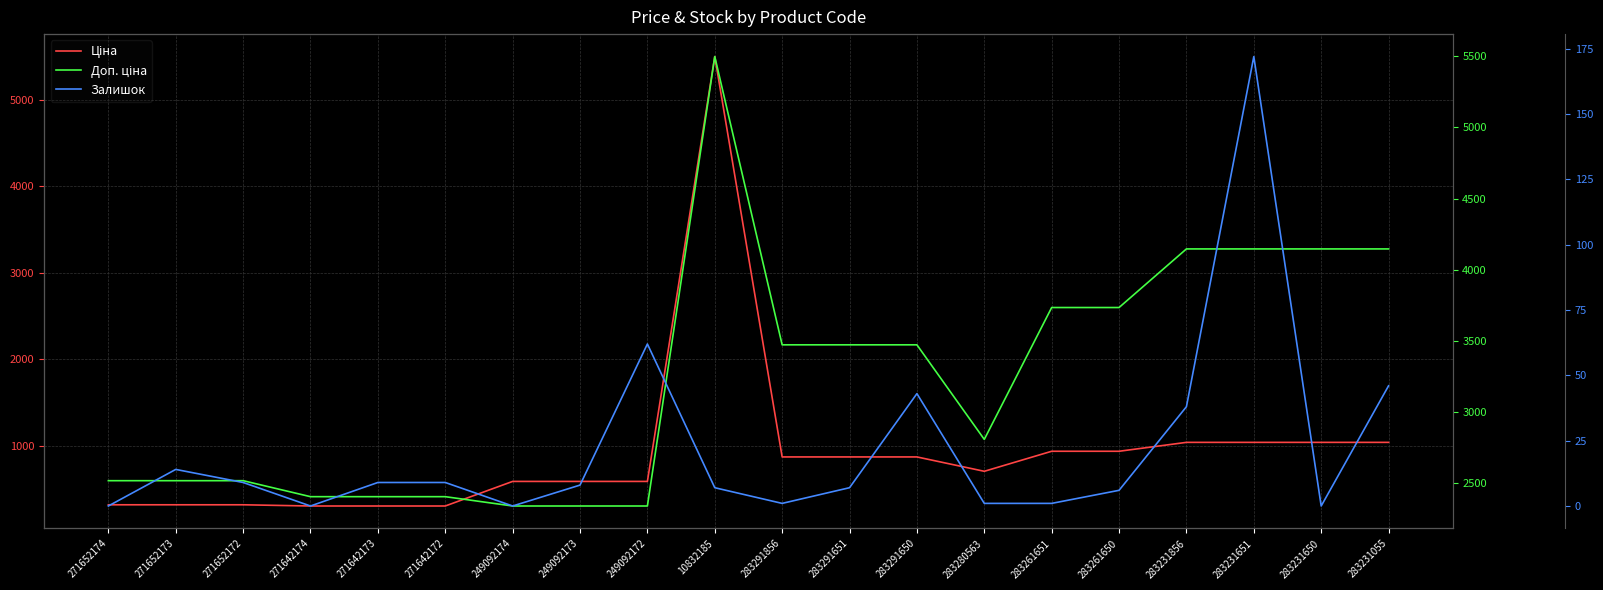

What is the sum of all Ціна values?

18417.1